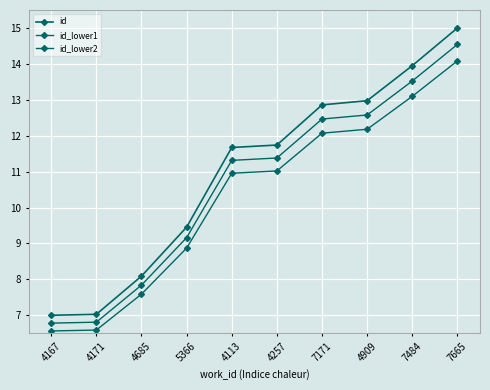

Which series changed the most between 4167 and 4171?

id